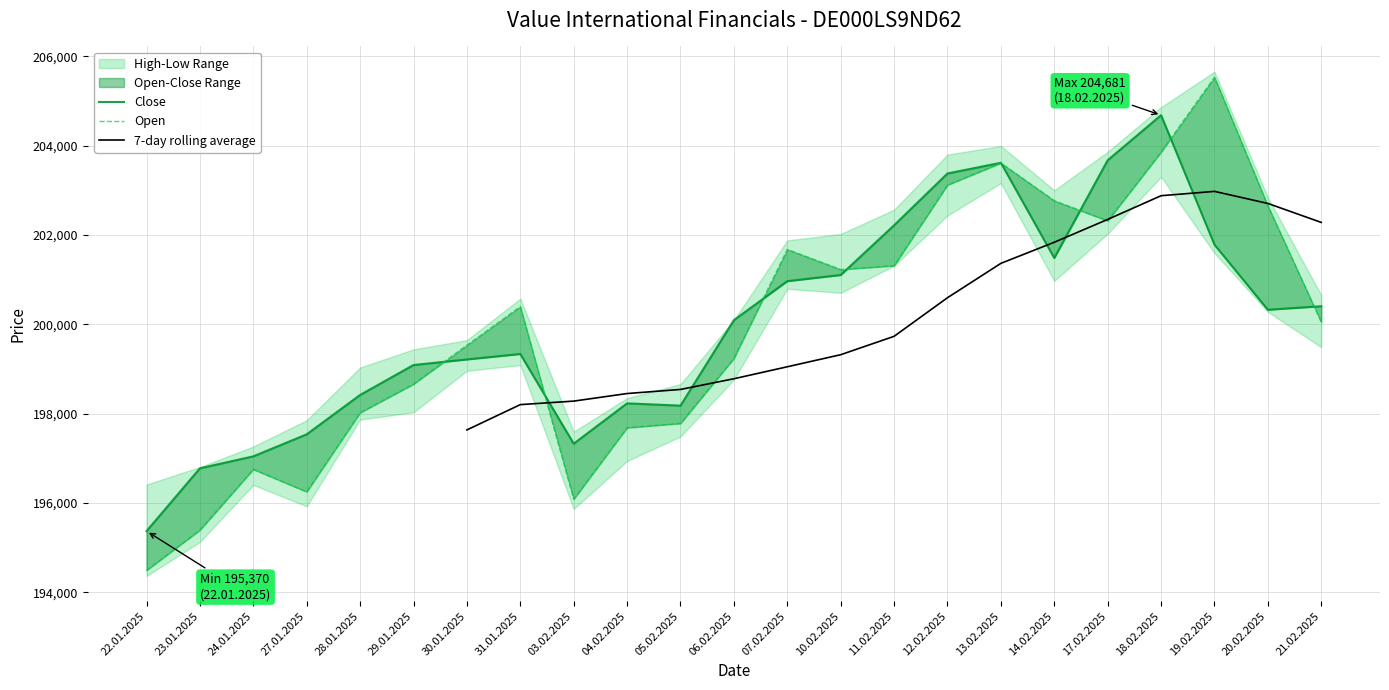

Where does the Low series first go above 200093?

07.02.2025